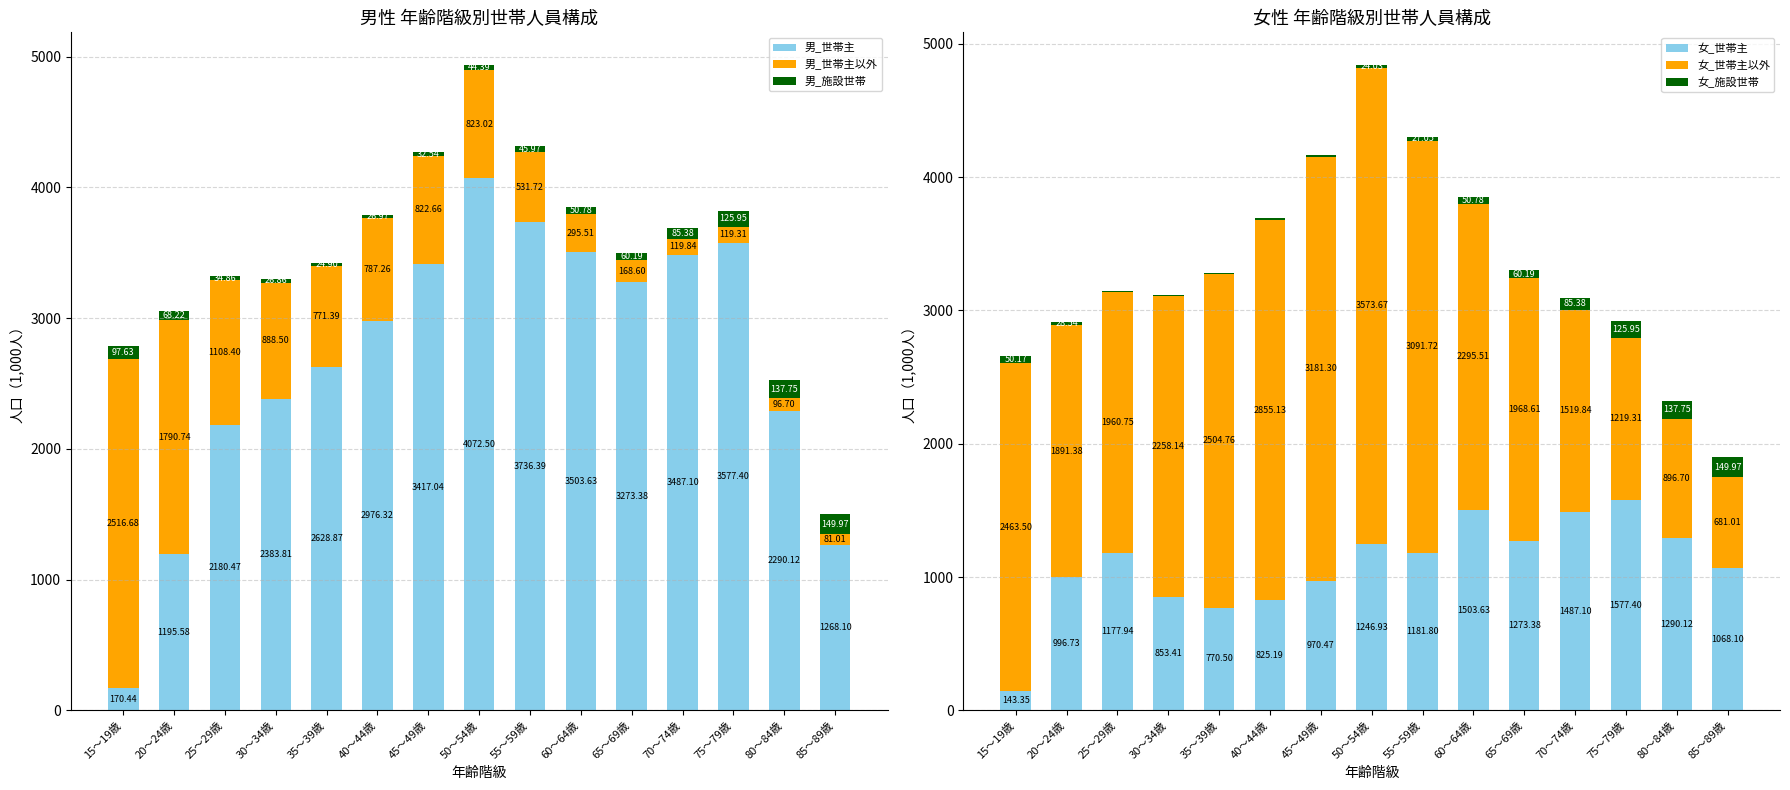

What is the sum of all 女_世帯主以外 values?

32361.3